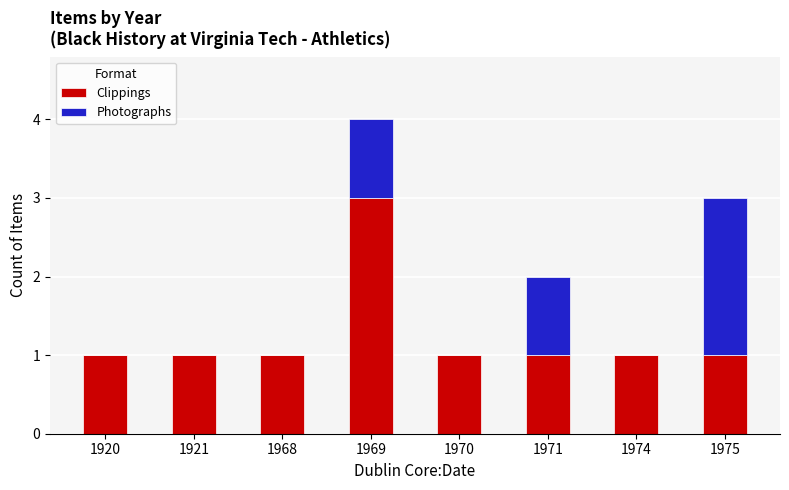

Reading left to right, list the values for the Clippings series.

1920=1	1921=1	1968=1	1969=3	1970=1	1971=1	1974=1	1975=1